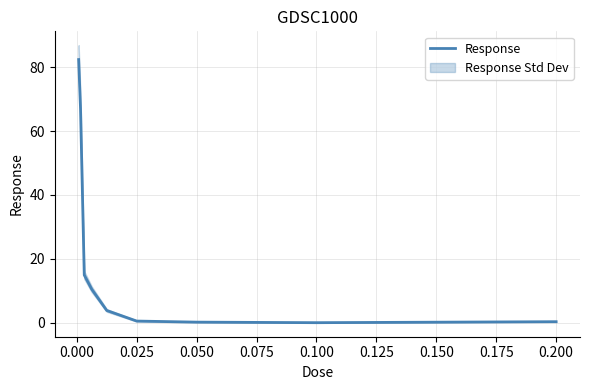

What is the highest value of the Response series?

82.4